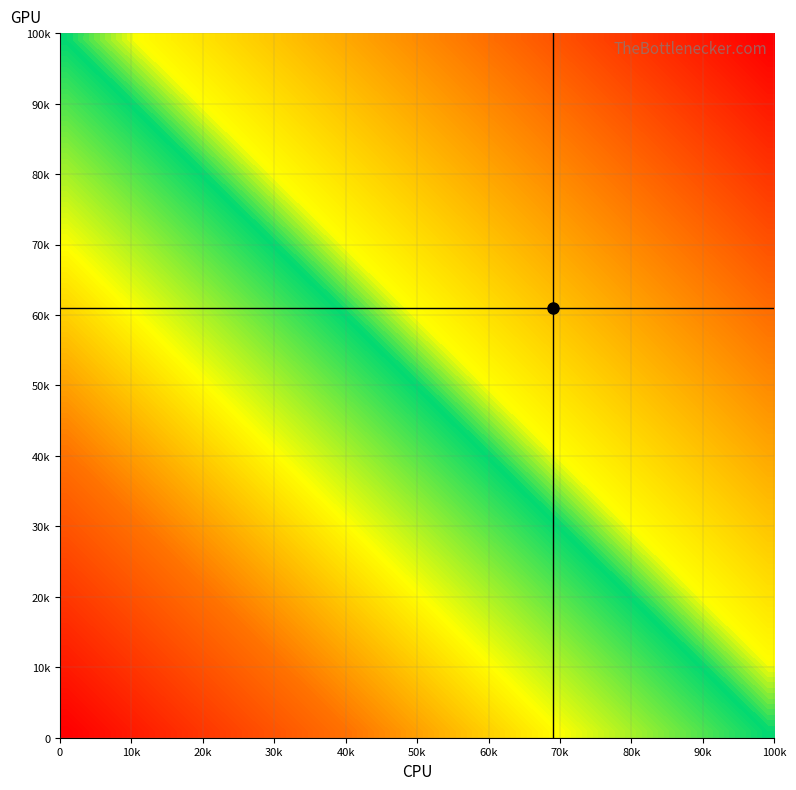

How many categories are shown in the chart?

40